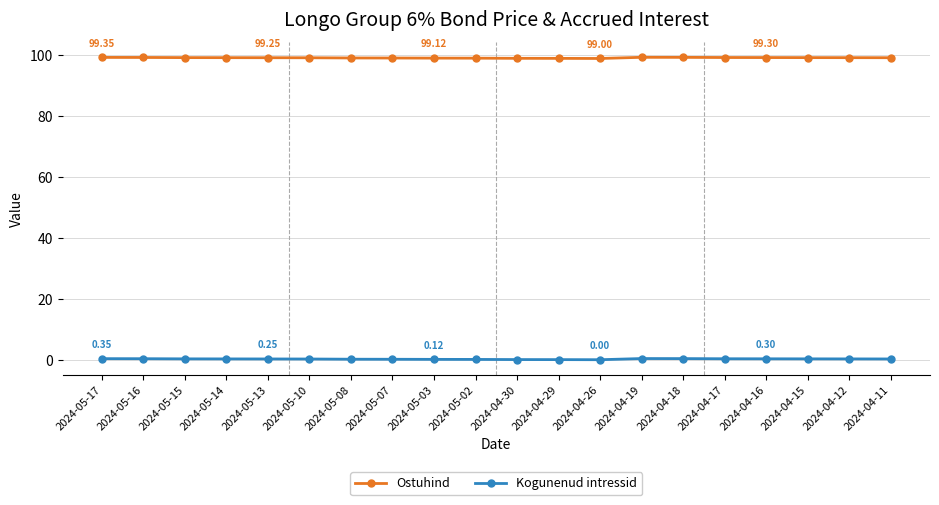

The Ostuhind series shows 60.9 at 2024-05-08. True or false?

False